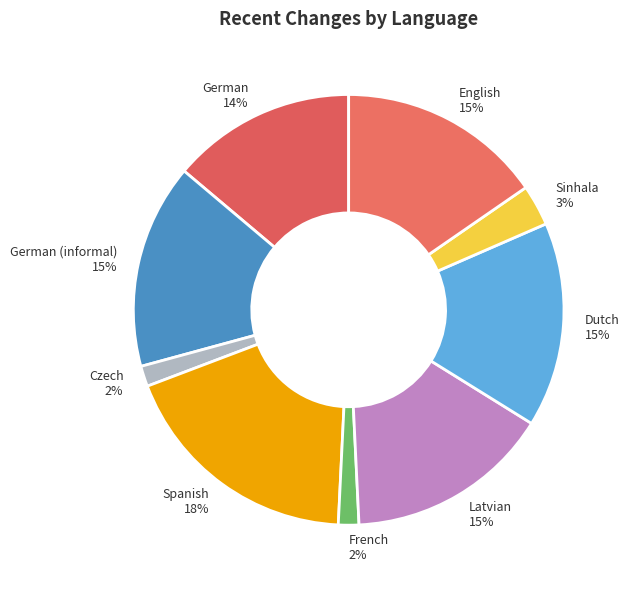

Does Spanish represent more than half of the total?

No